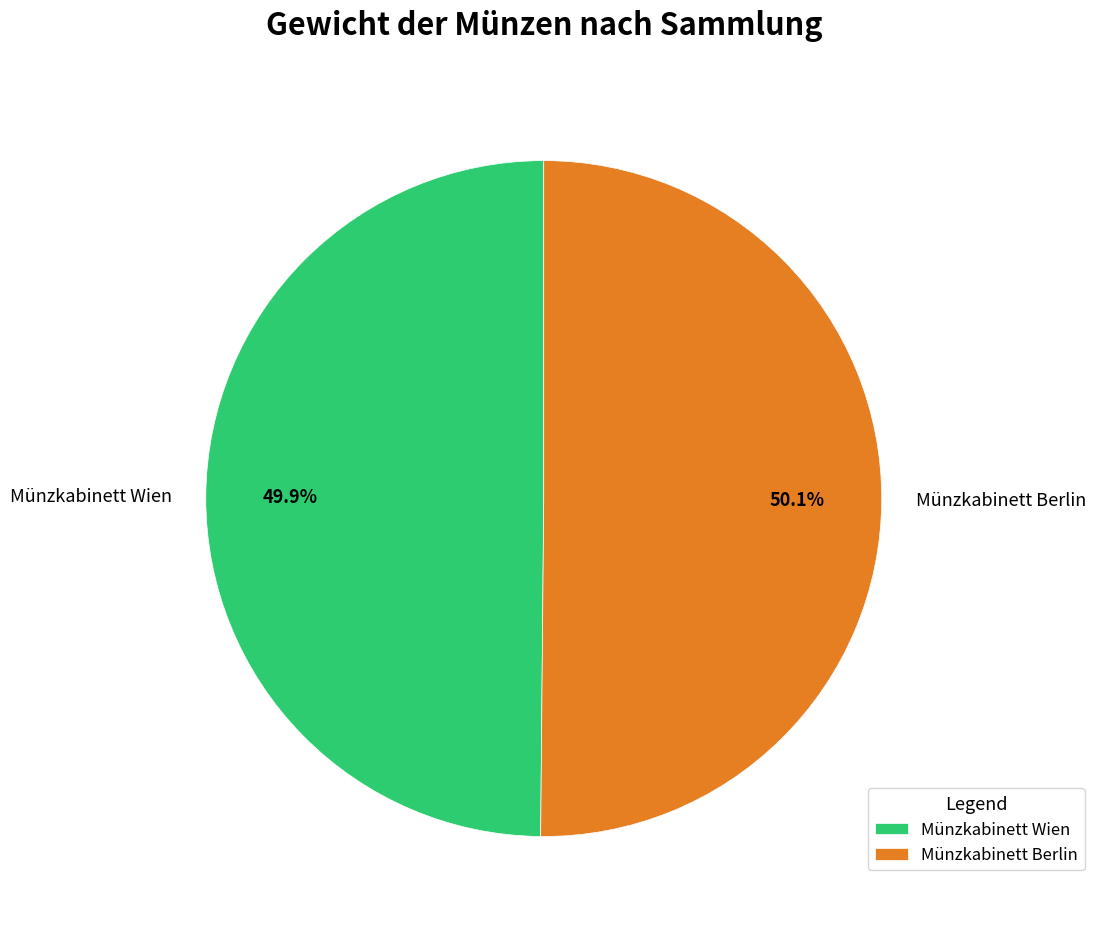

To the nearest percent, what is the average slice percentage?

50%